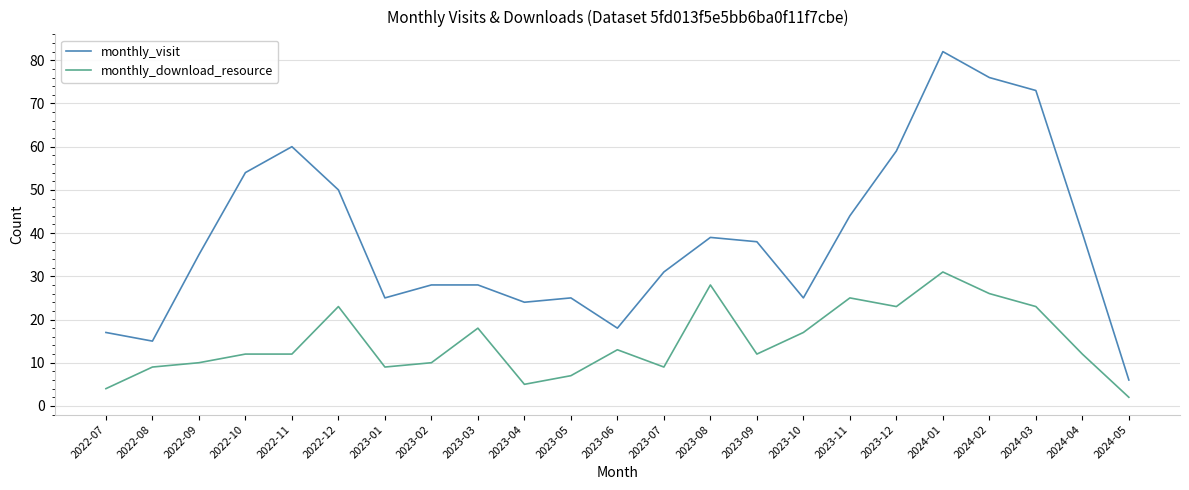

List the series in order of their peak value, highest first.

monthly_visit, monthly_download_resource